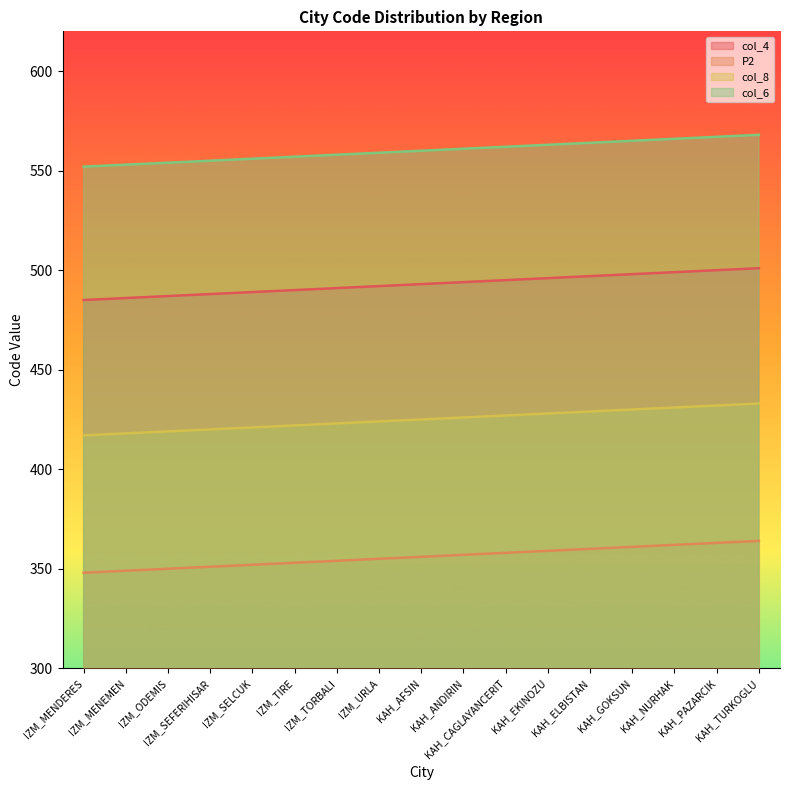

How many data points in col_6 are above 560?

8